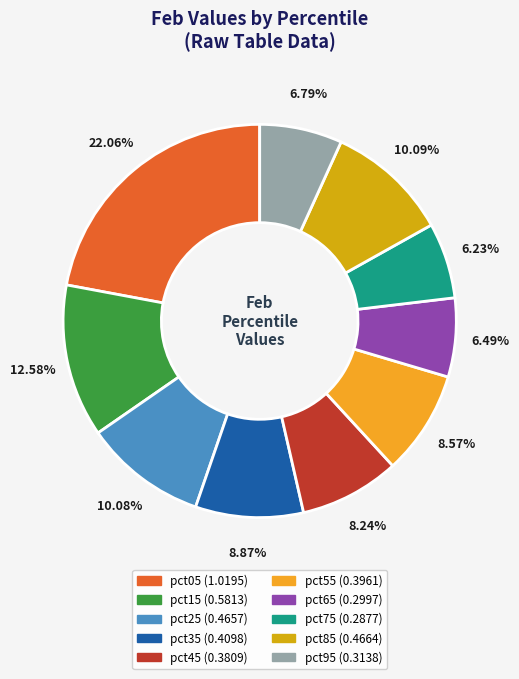

To the nearest percent, what portion does pct35 represent?

9%